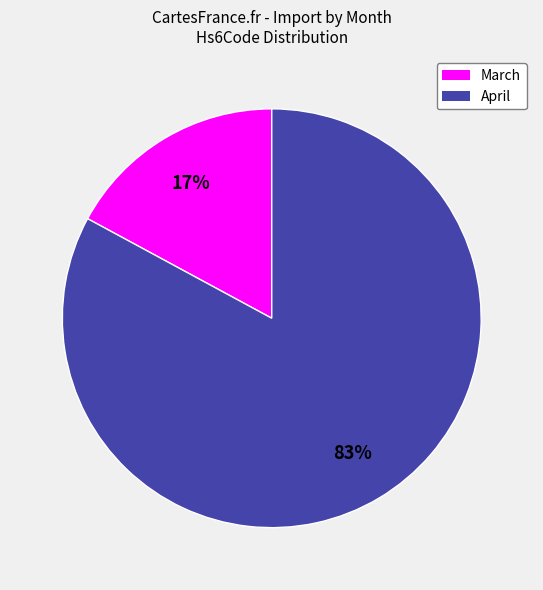

How many slices are in this pie chart?

2